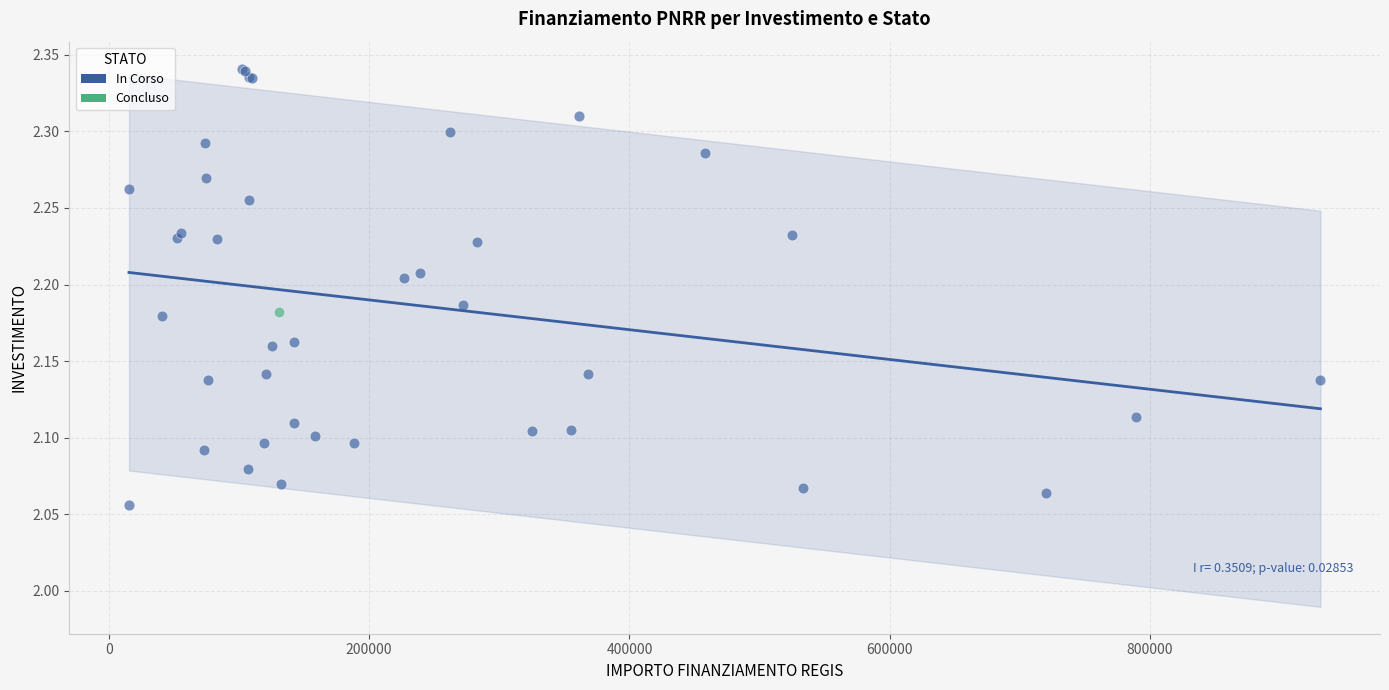

What are all the series names shown in the legend?

In Corso, Concluso